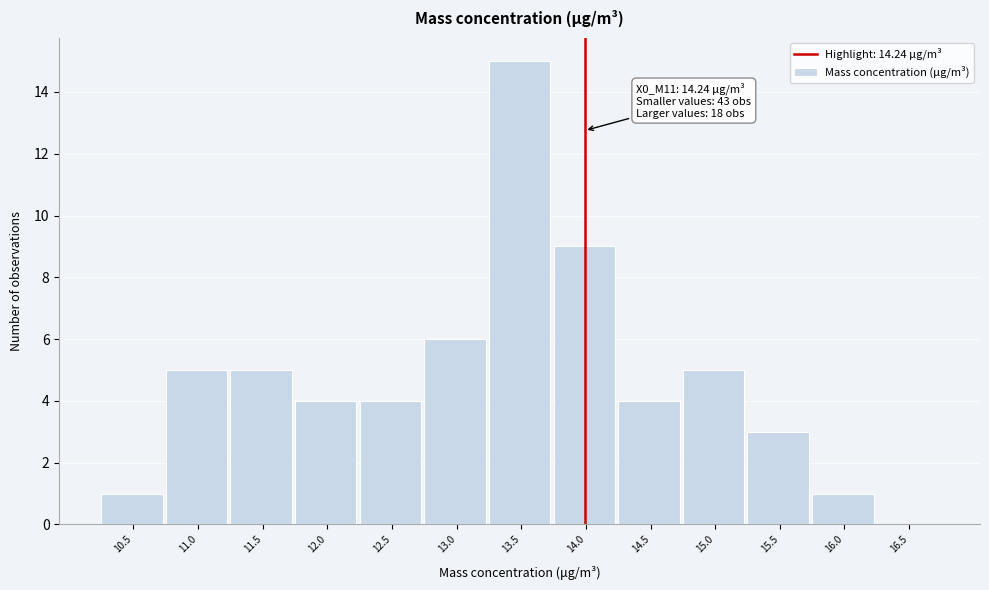

Reading left to right, transcribe all the data shown in this chart.

10.5=1	11.0=5	11.5=5	12.0=4	12.5=4	13.0=6	13.5=15	14.0=9	14.5=4	15.0=5	15.5=3	16.0=1	16.5=0